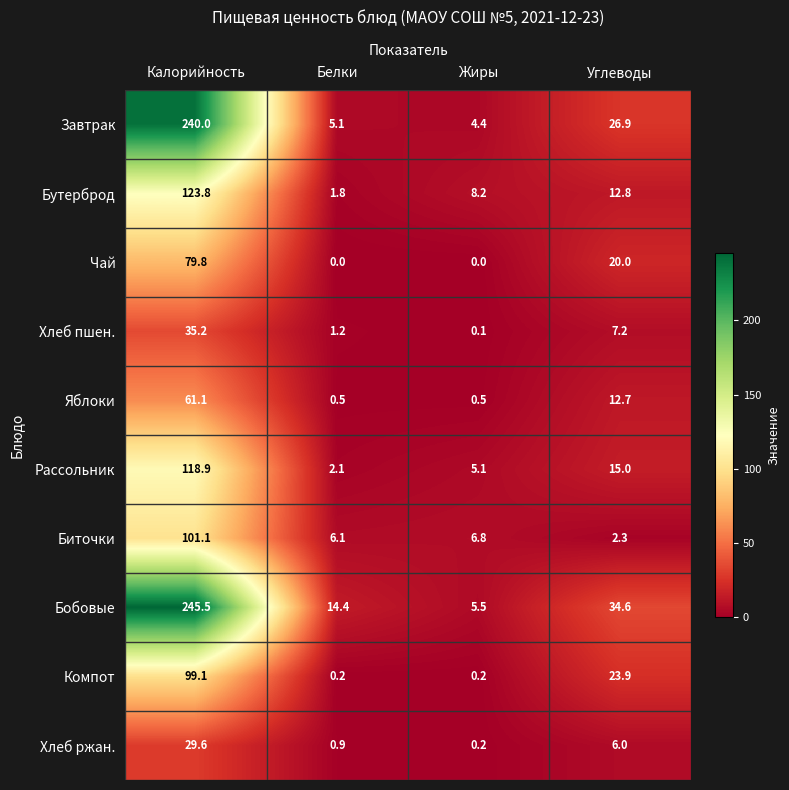

What is the greatest value displayed?

245.5